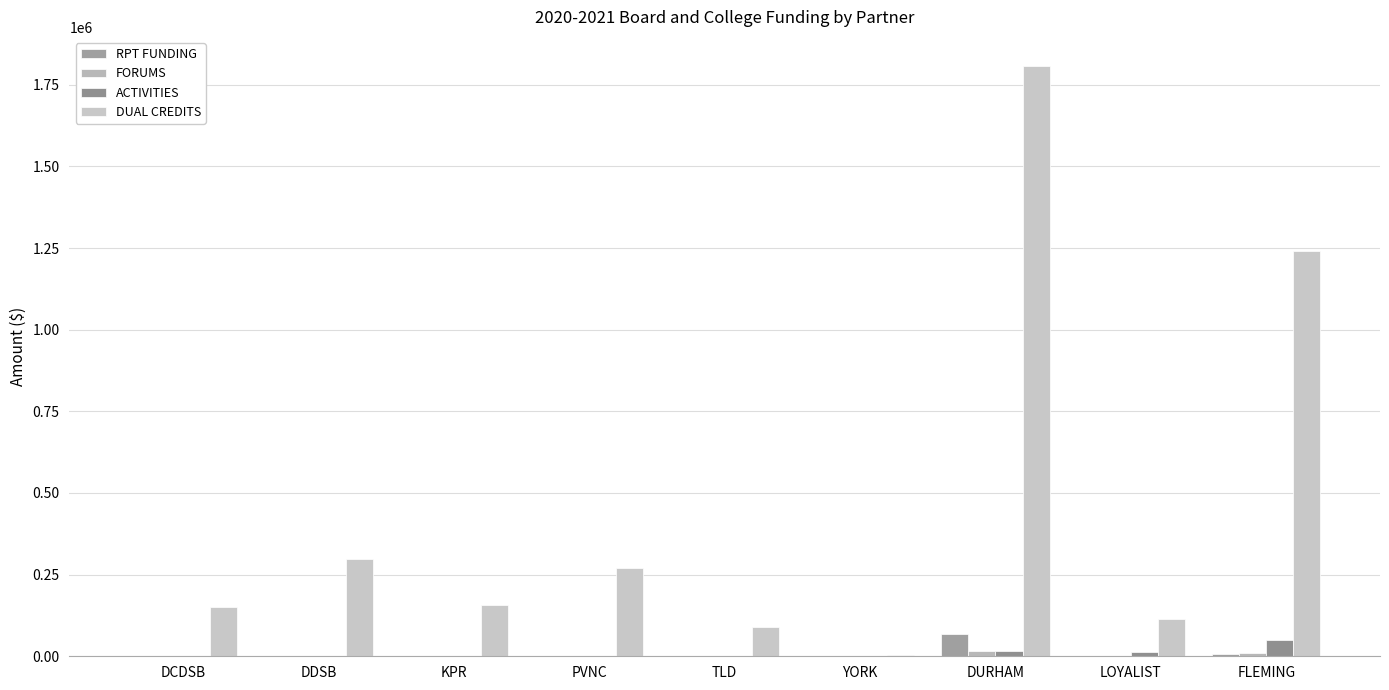

What is the difference between the maximum and second lowest values in the RPT FUNDING series?

68042.2